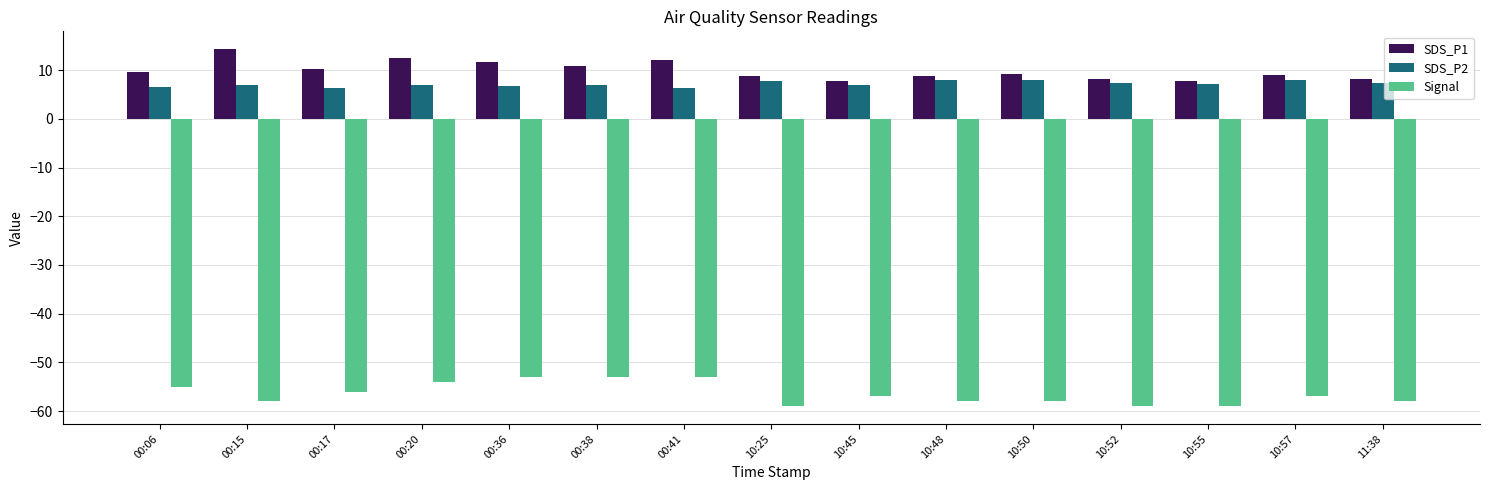

What is the spread (max minus min) of values at 00:17?

66.3